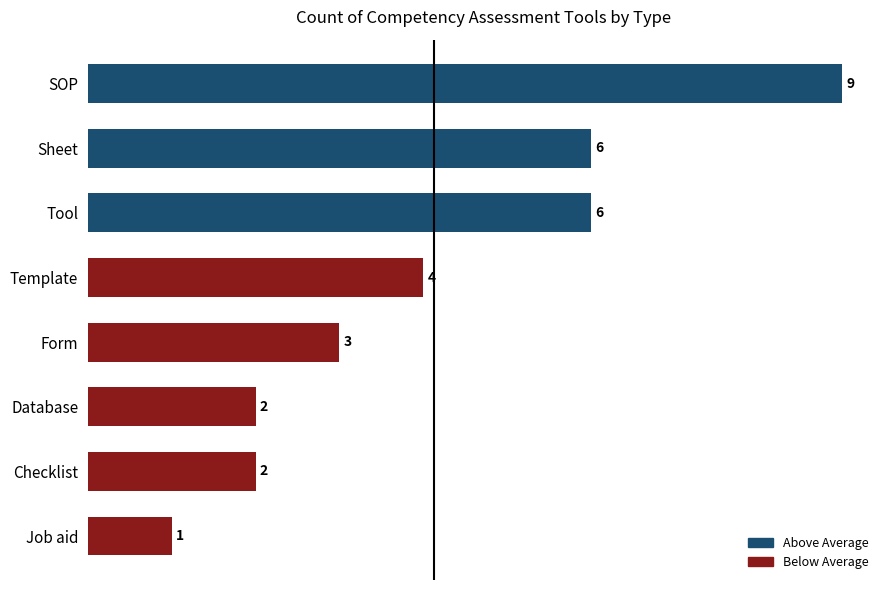

Is it true that the value at Checklist is 4?

False